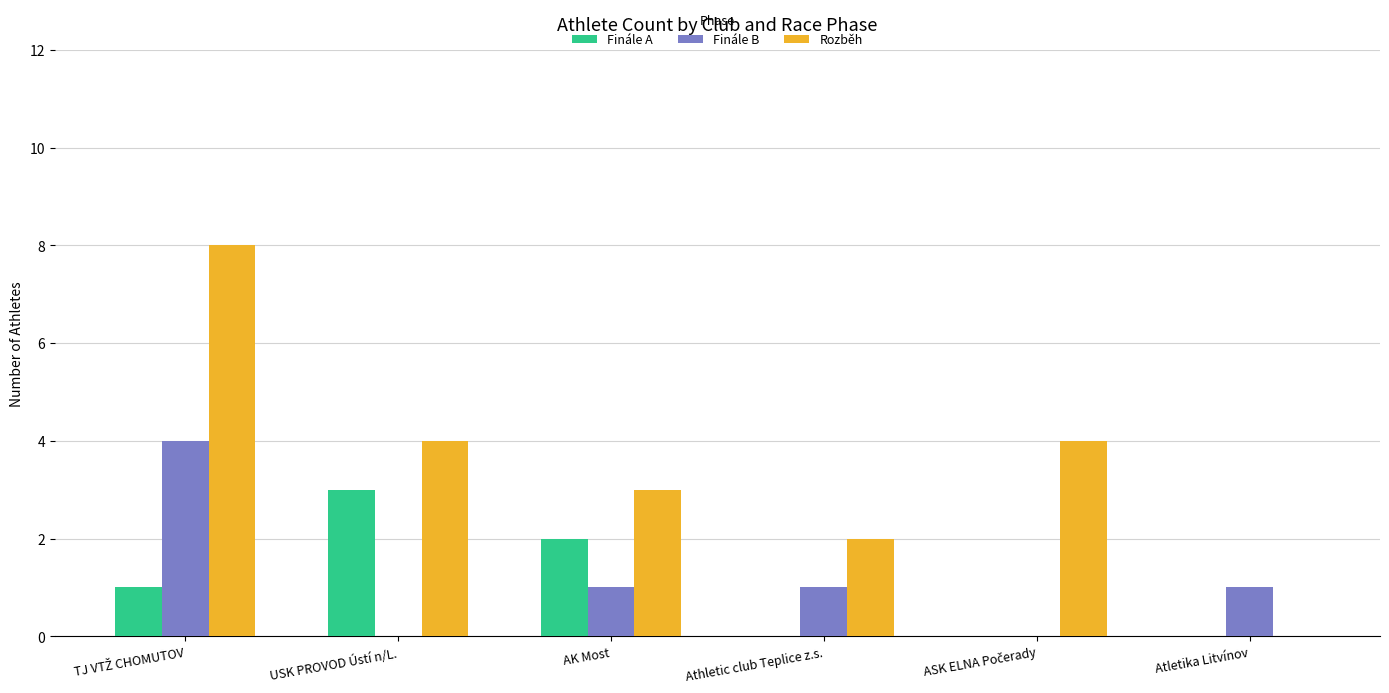

Reading left to right, list all the values displayed in this chart.

Finále A: 1	3	2	0	0	0
Finále B: 4	0	1	1	0	1
Rozběh: 8	4	3	2	4	0